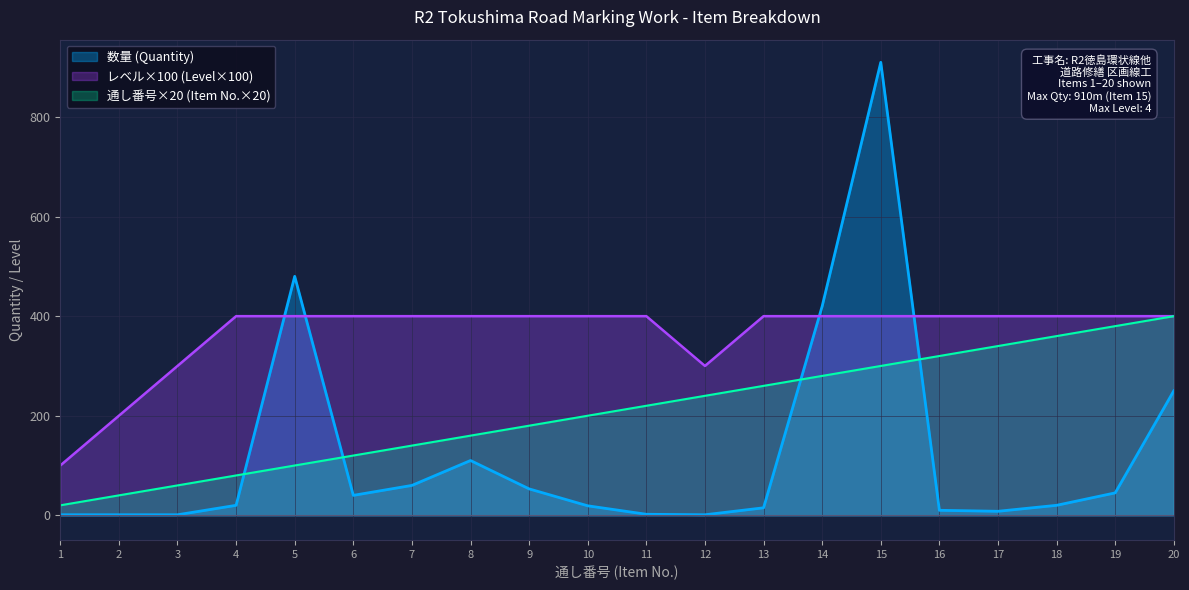

What is the sum of the レベル values at 17 and 7?

800